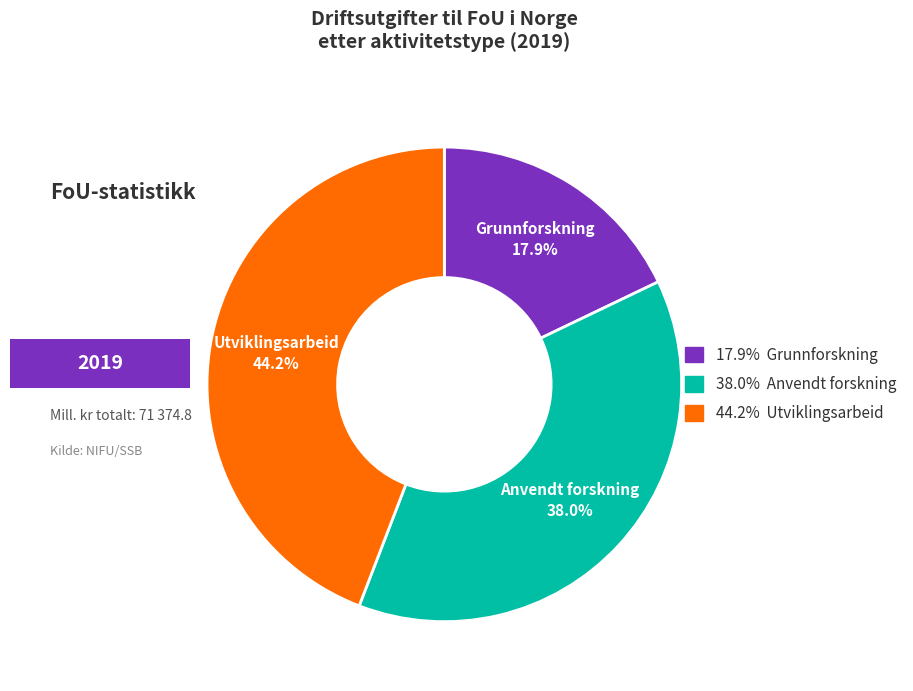

Is there any slice that represents more than half of the pie?

No